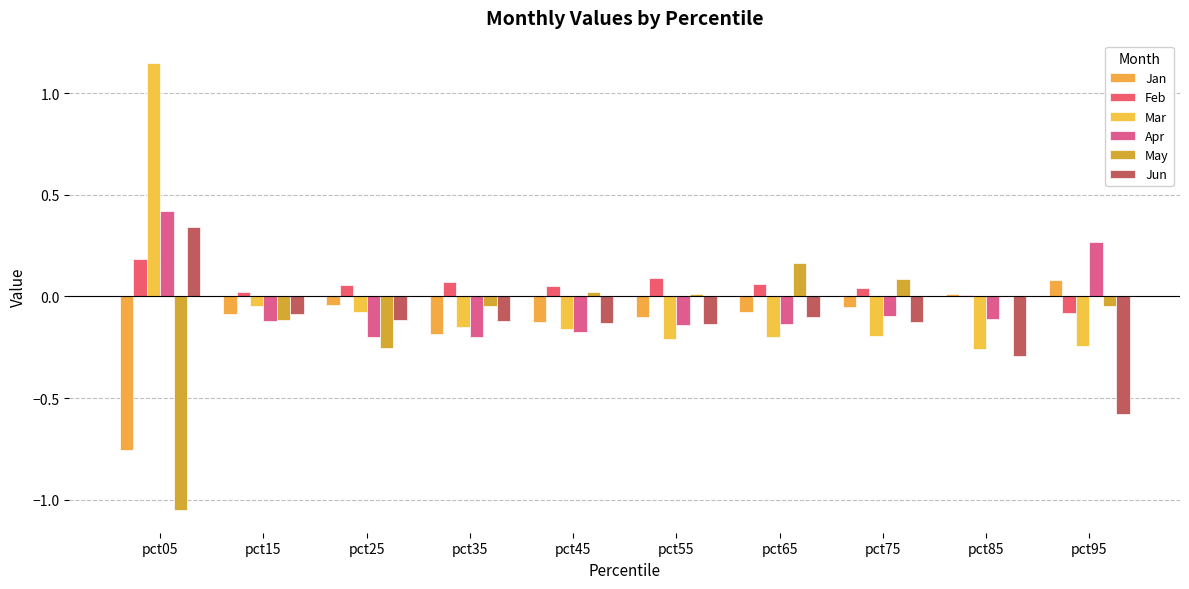

What is the average value of the Jun series?

-0.1